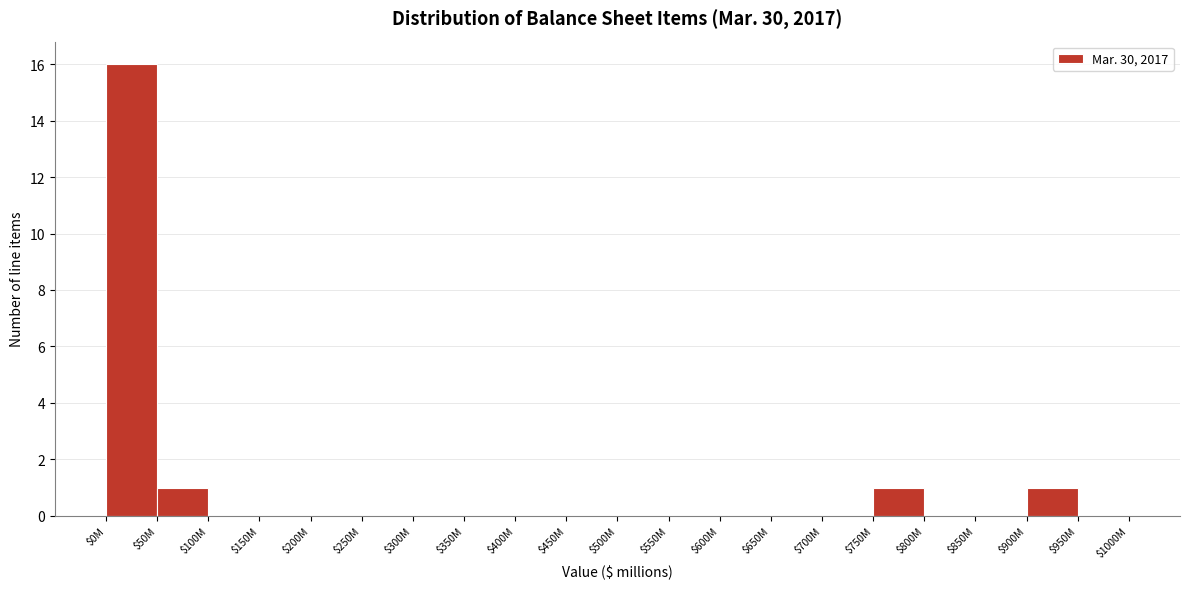

True or false: the data shows -6 at $850M.

False